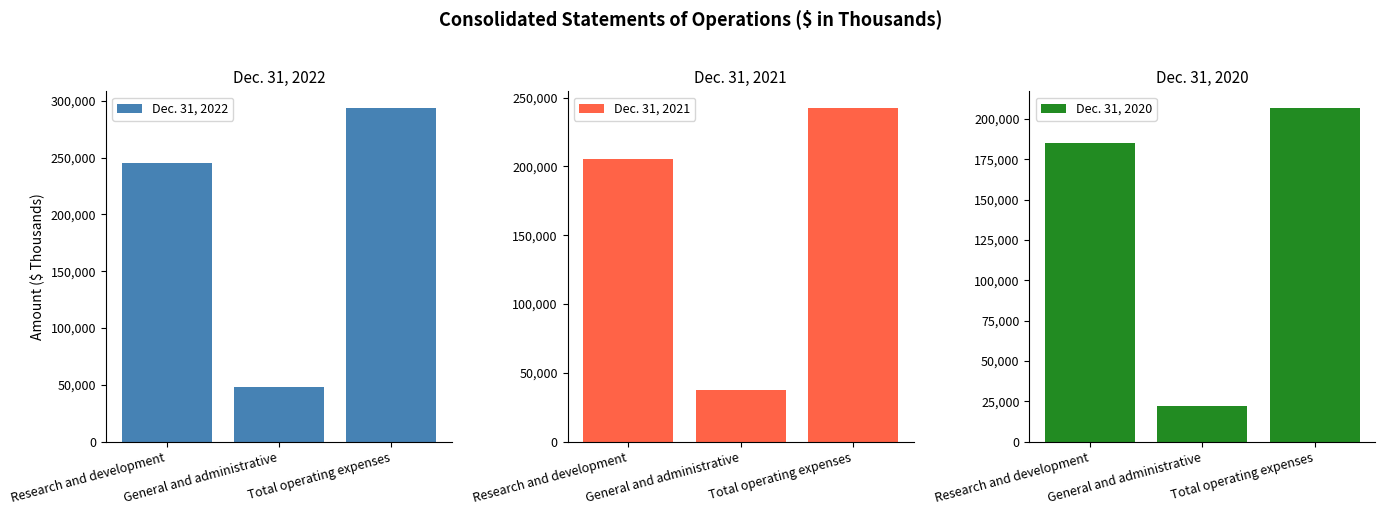

What is the difference between the second highest and minimum values in the Dec. 31, 2022 series?

197311